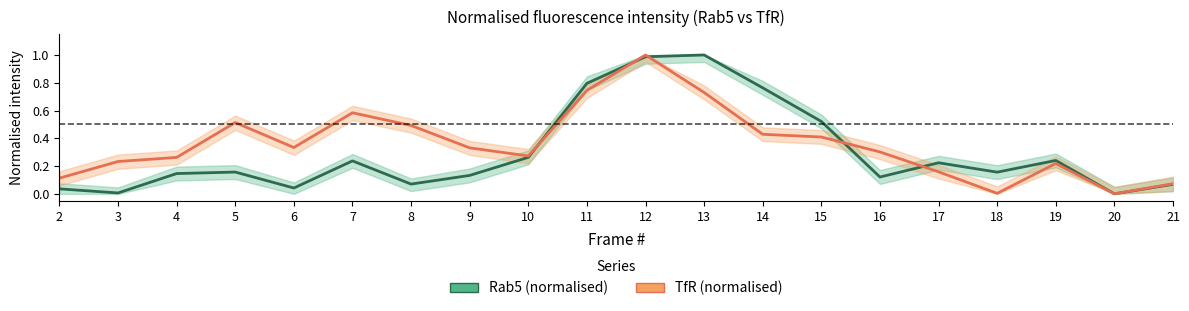

True or false: Rab5 (normalised) has a value of 0.1 at 4.

True